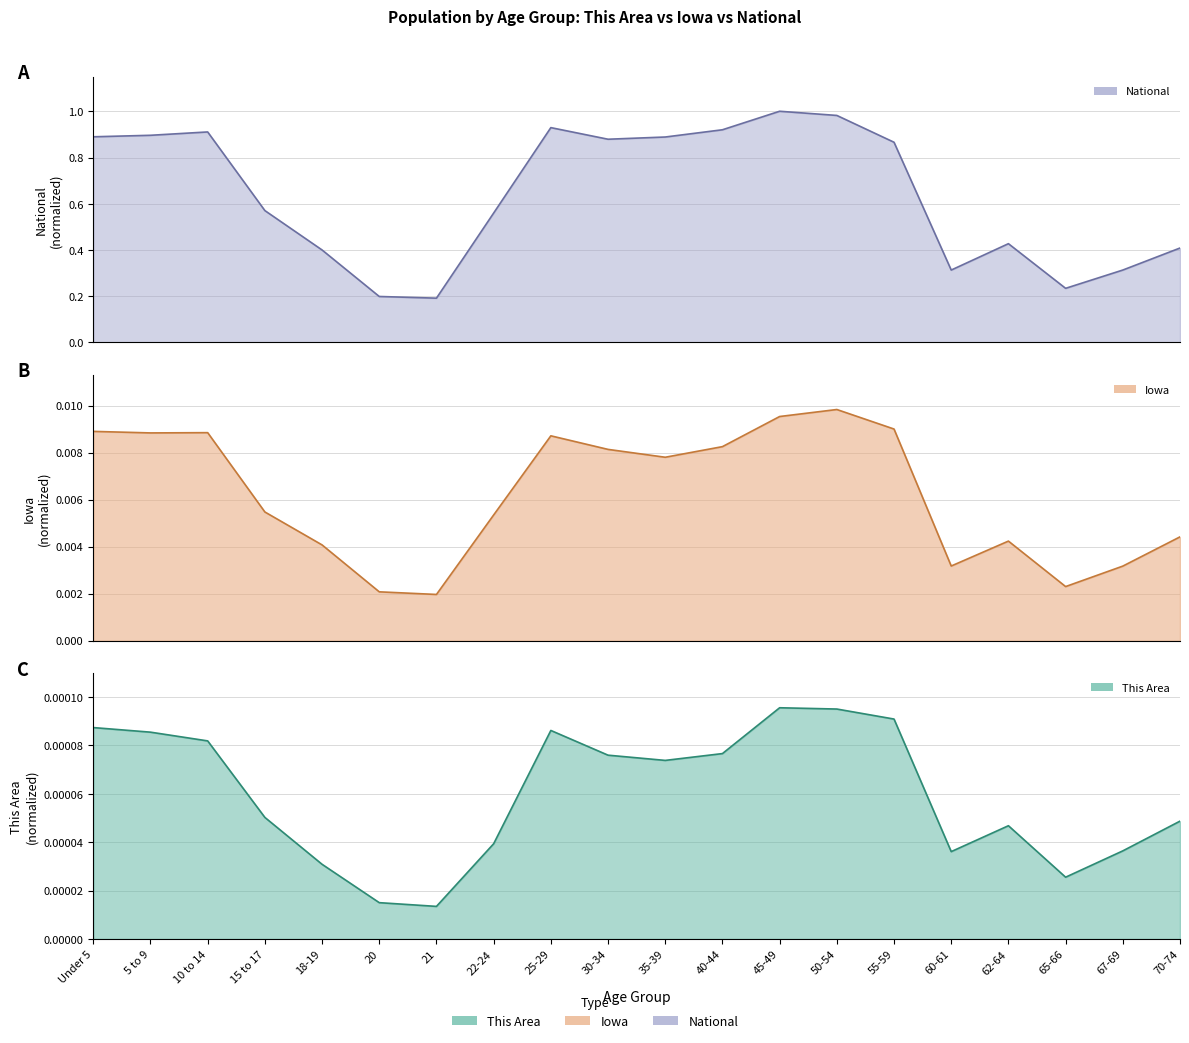

What position from the right is 67-69?

2